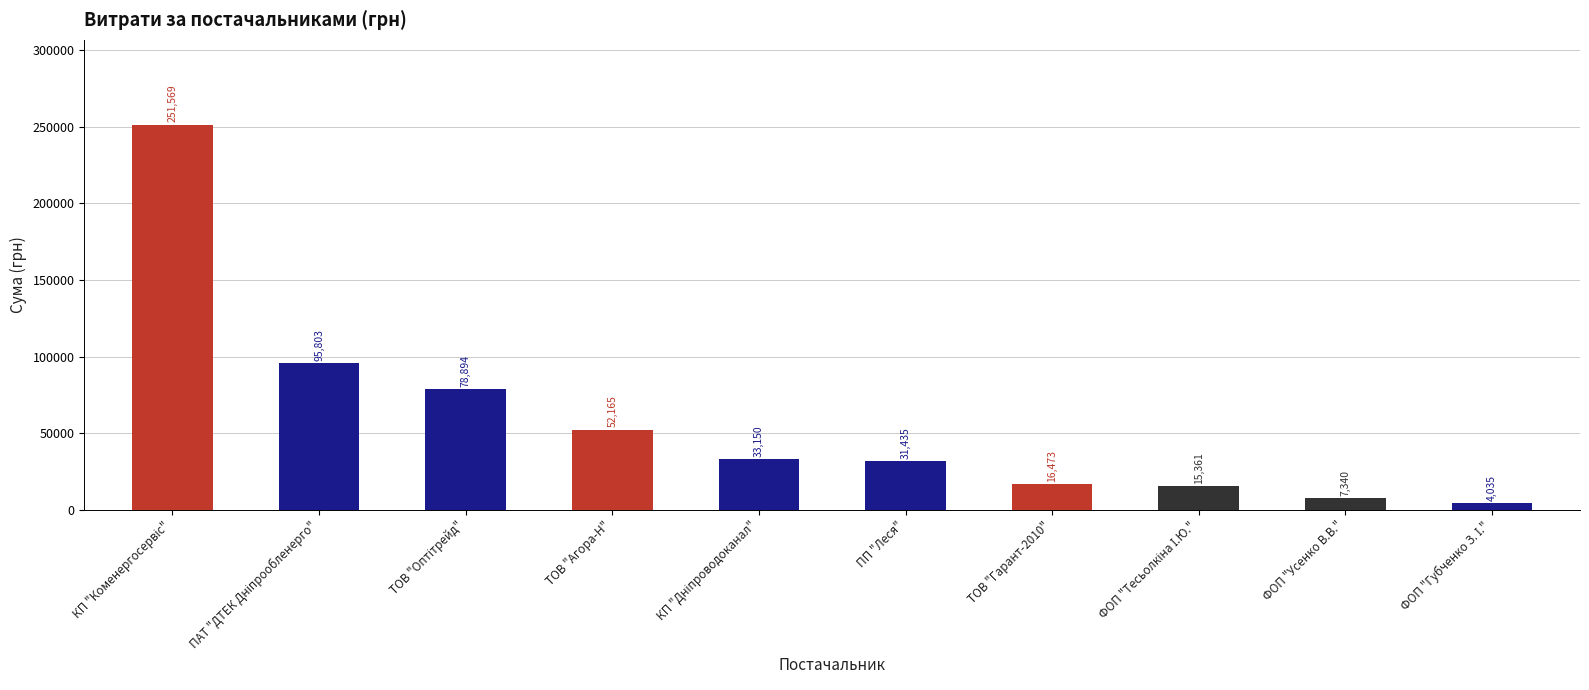

What is the smallest value displayed?

4034.8